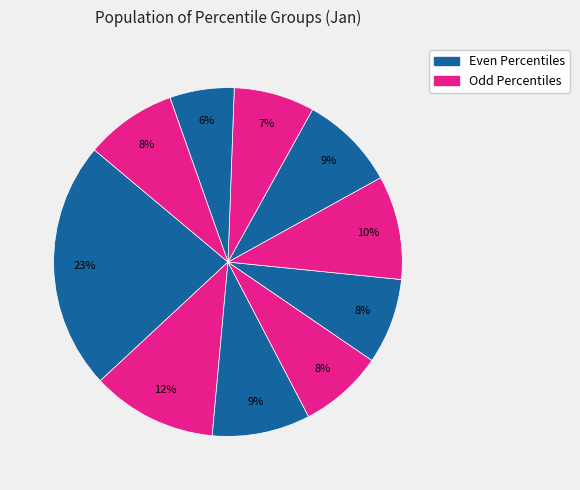

How many slices are in this pie chart?

10